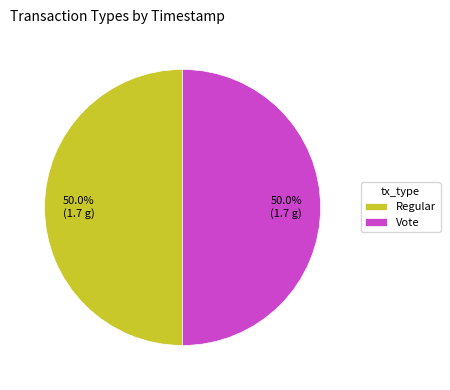

Is the sum of Regular and Vote greater than half?

Yes